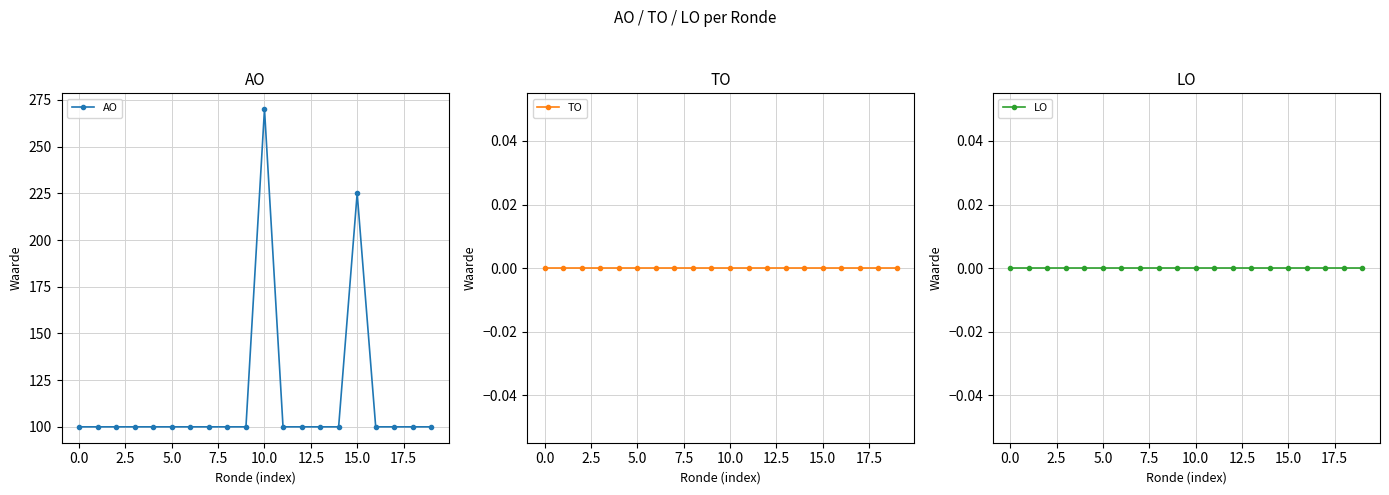

Reading right to left, extract all data points from this chart.

AO: 100	100	100	100	225	100	100	100	100	270	100	100	100	100	100	100	100	100	100	100
TO: 0	0	0	0	0	0	0	0	0	0	0	0	0	0	0	0	0	0	0	0
LO: 0	0	0	0	0	0	0	0	0	0	0	0	0	0	0	0	0	0	0	0